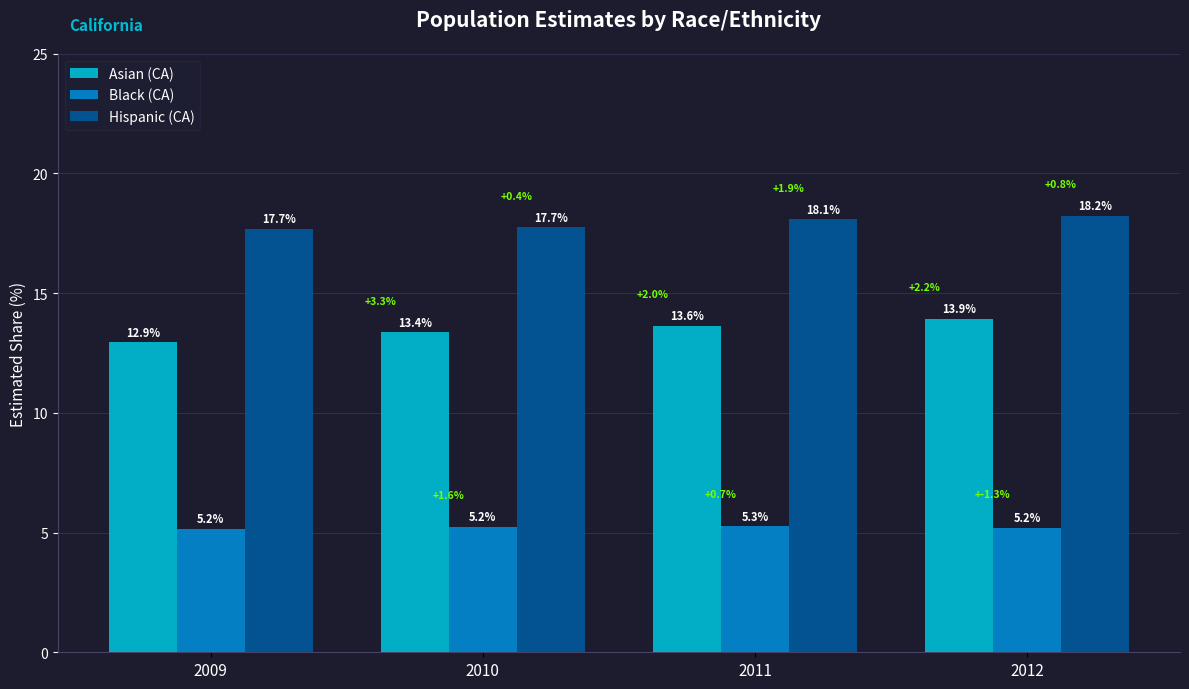

Which series has the largest range (max minus min)?

Asian (CA)